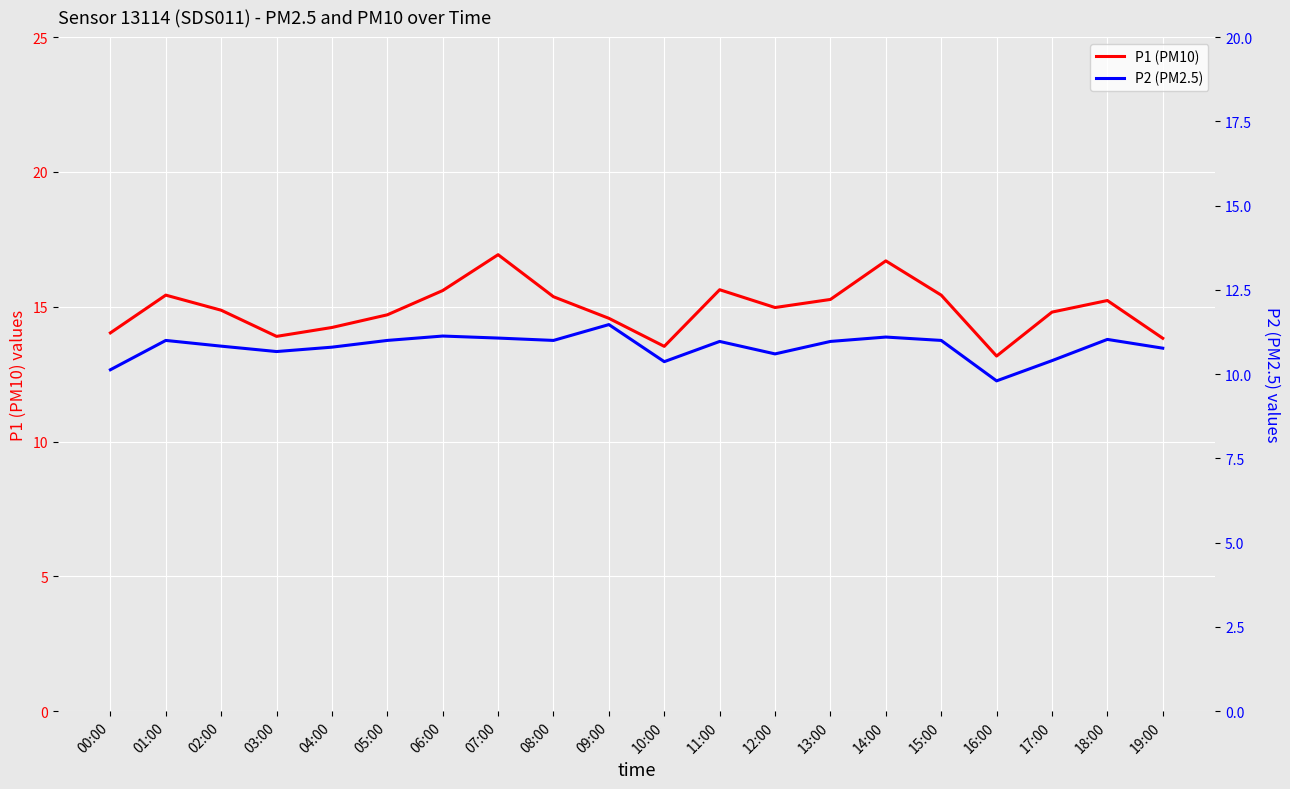

The value of P1 (PM10) at 03:00 is 8.6. True or false?

False